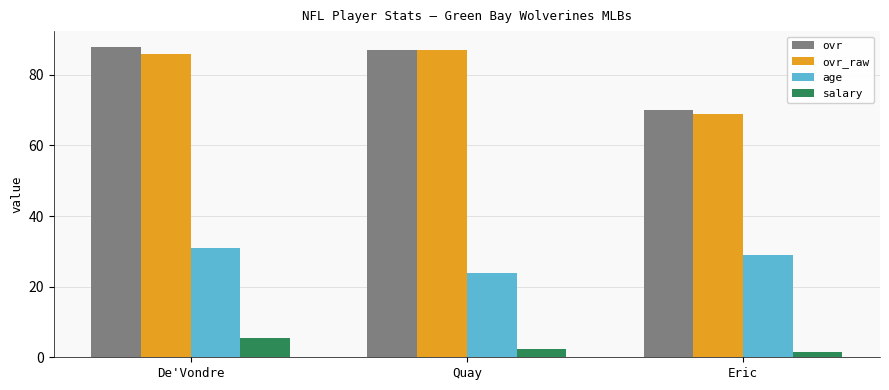

How many groups of bars are there?

3